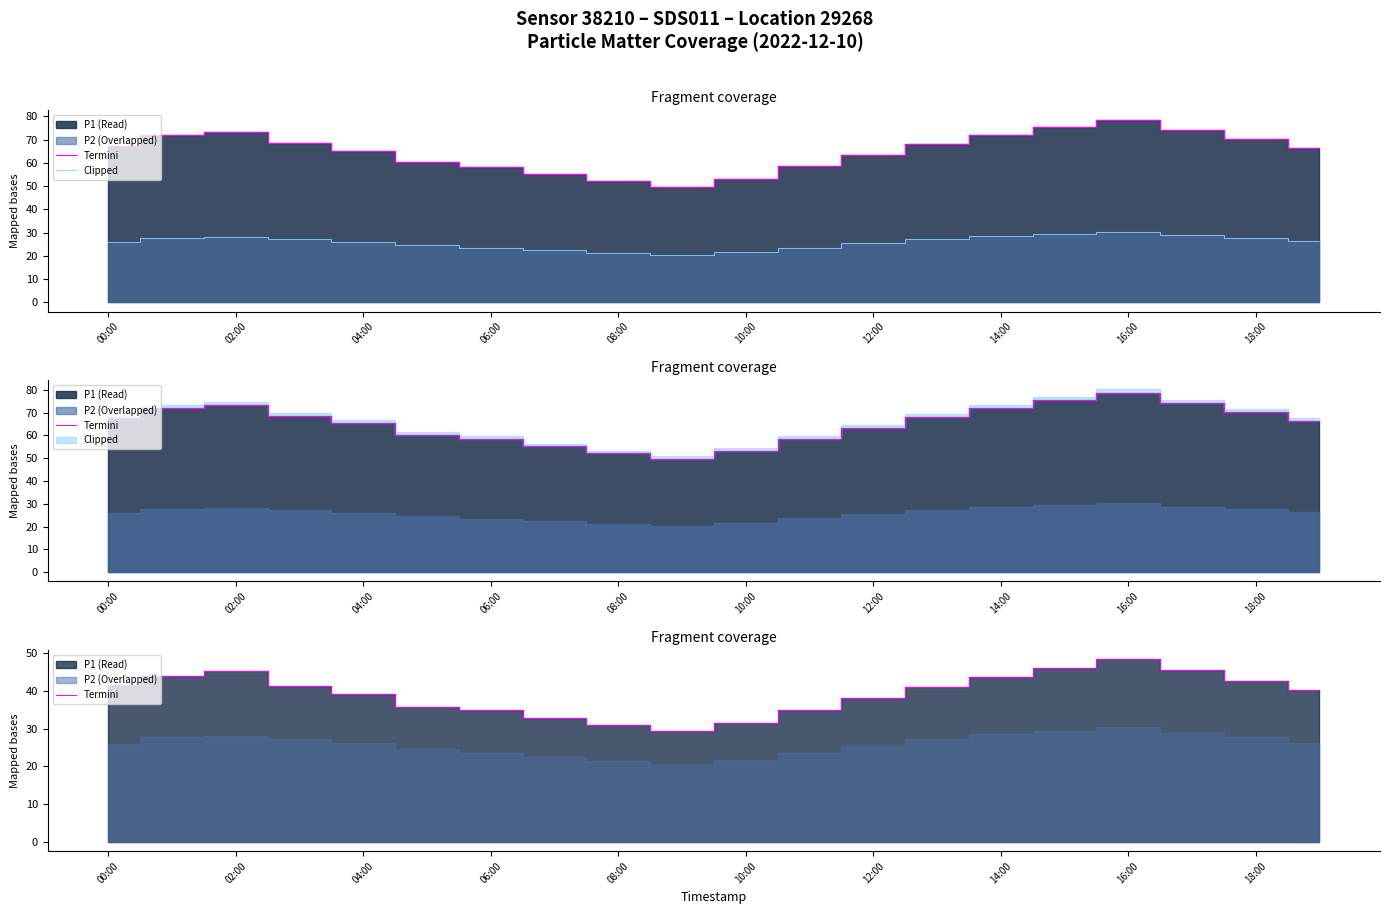

True or false: Clipped has a value of 23.6 at 11.

True